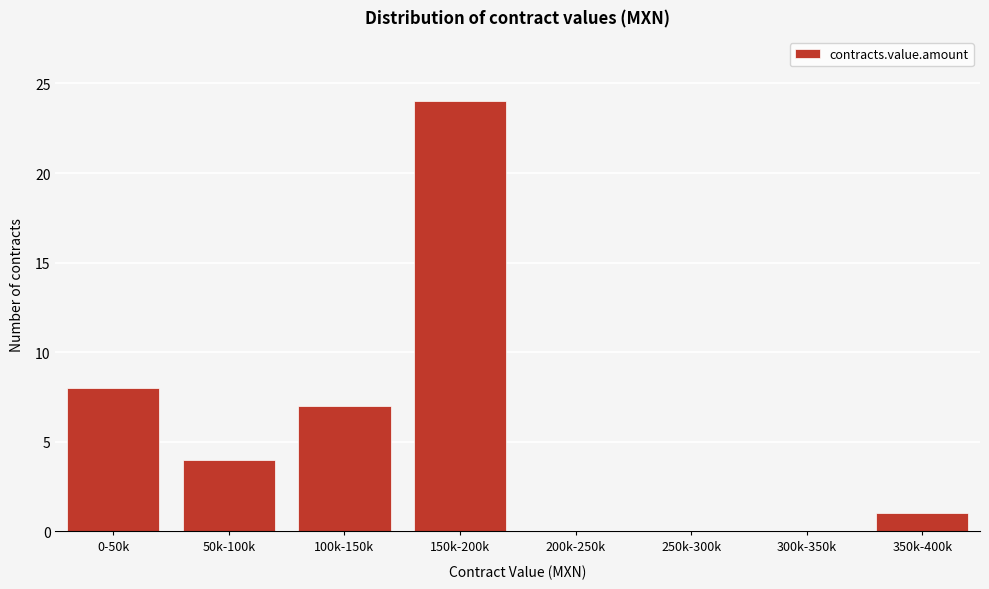

What is the sum of the values at 100k-150k and 250k-300k?

7